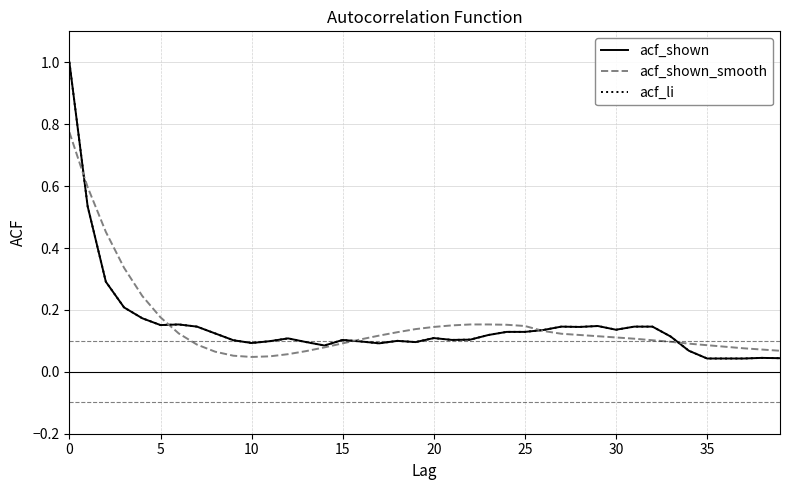

What is the difference between the maximum and second lowest values in the acf_shown series?

1.0